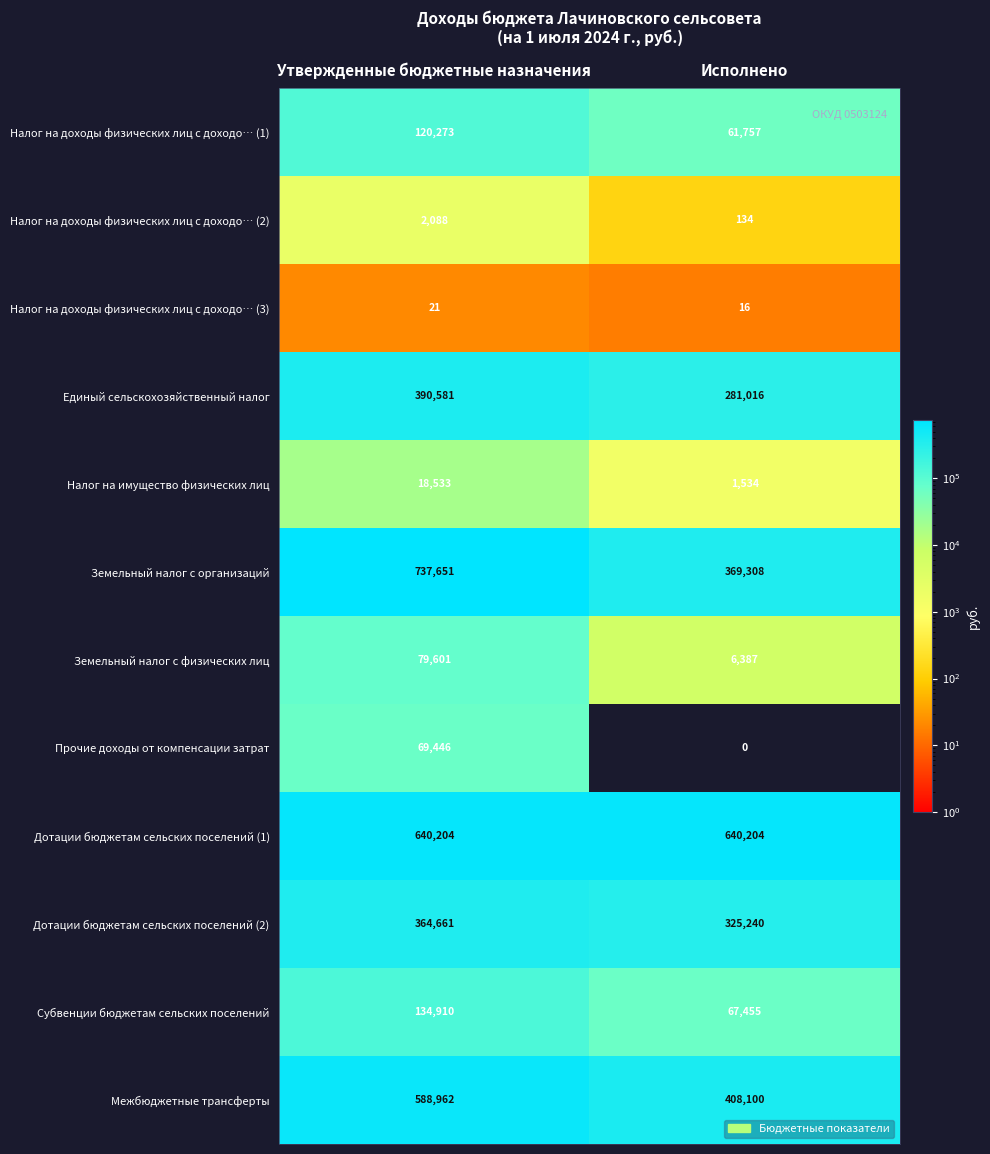

Which series has the widest spread of values?

Земельный налог с организаций